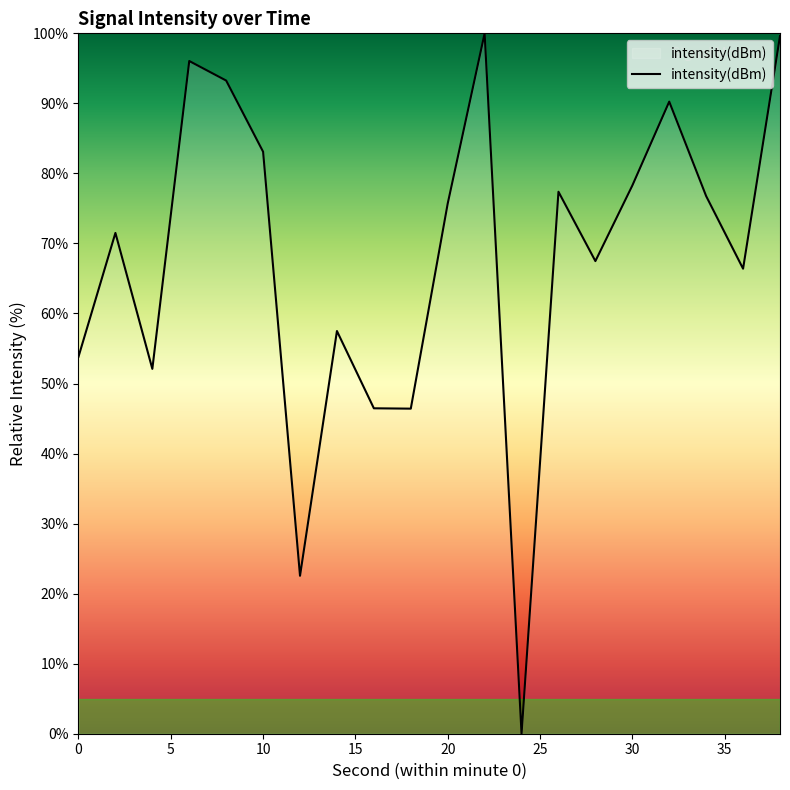

What is the maximum value shown in the chart?

100.0